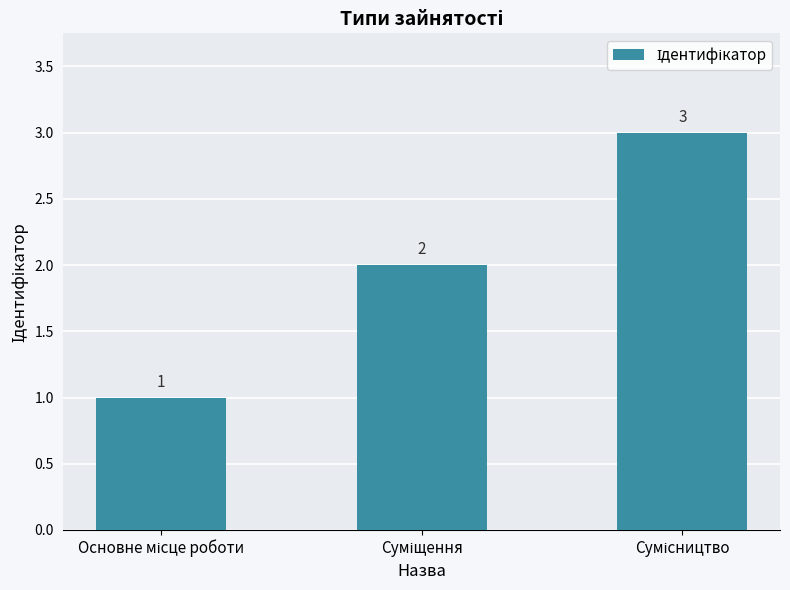

What is the difference between the second highest and minimum values?

1